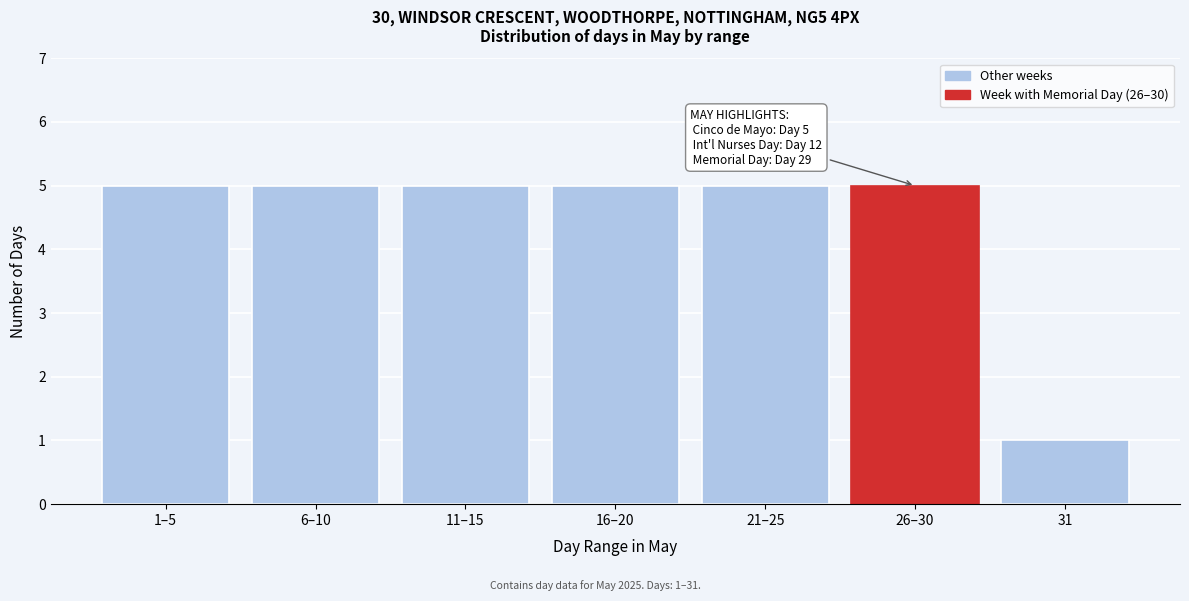

Reading left to right, list all the values displayed in this chart.

5	5	5	5	5	5	1